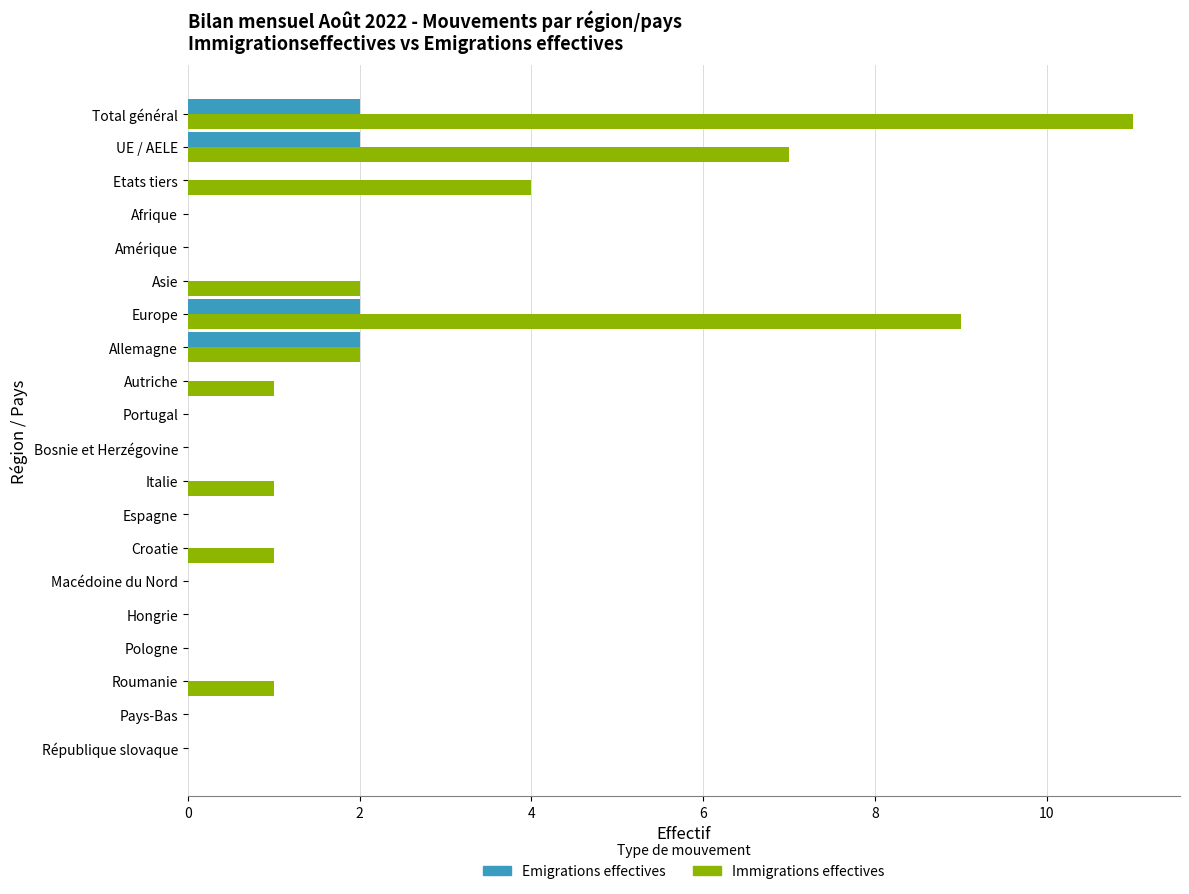

The Immigrations effectives series shows 1 at Autriche. True or false?

True